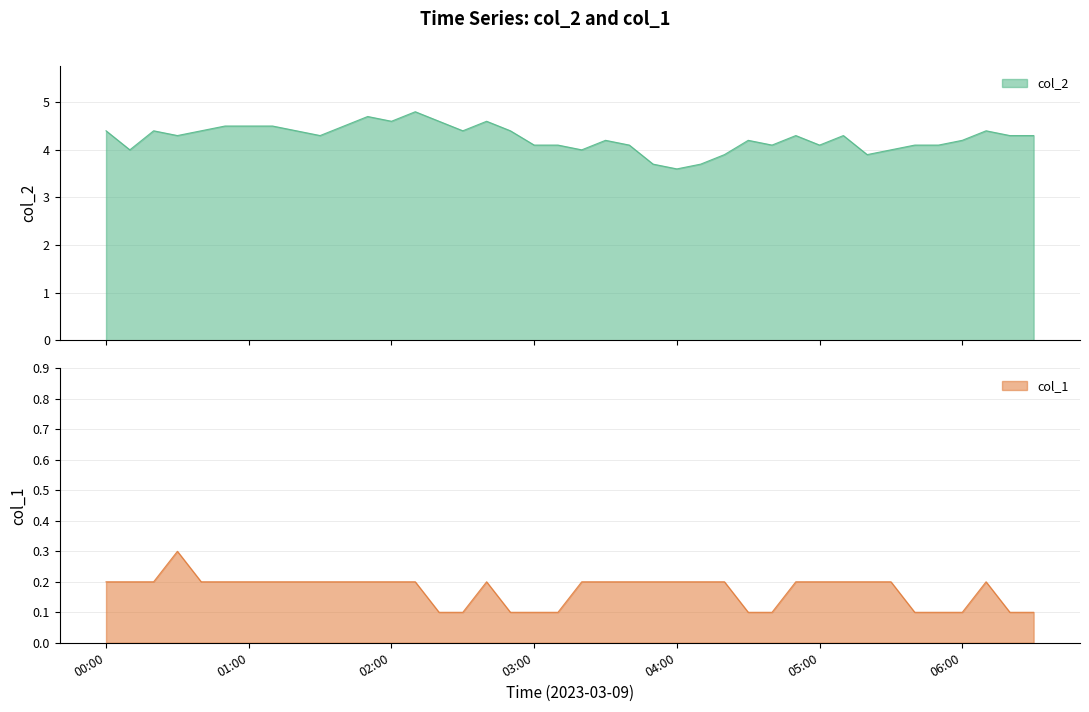

True or false: col_1 and col_2 intersect in this chart.

False